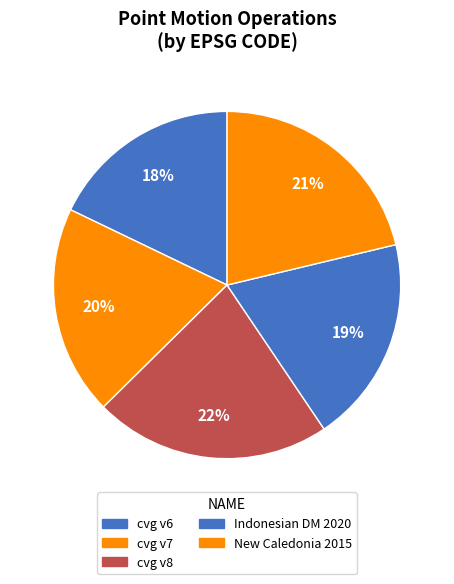

Is there a majority slice in this chart?

No